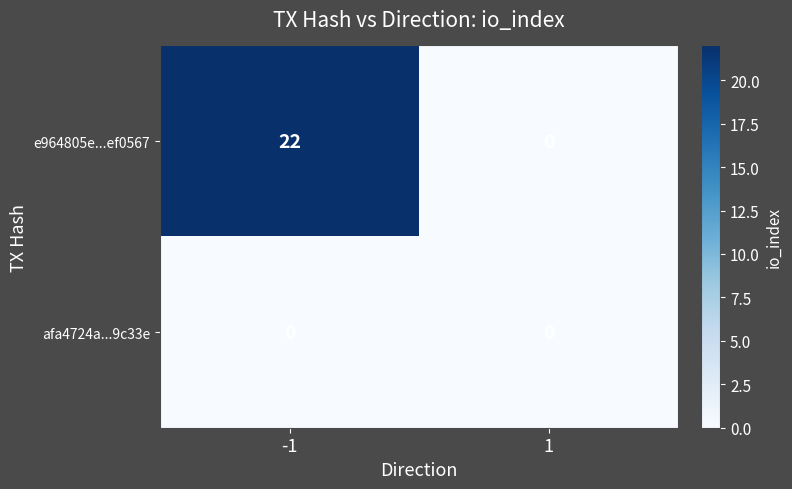

At -1, list the series in order from smallest to largest.

afa4724a...9c33e, e964805e...ef0567